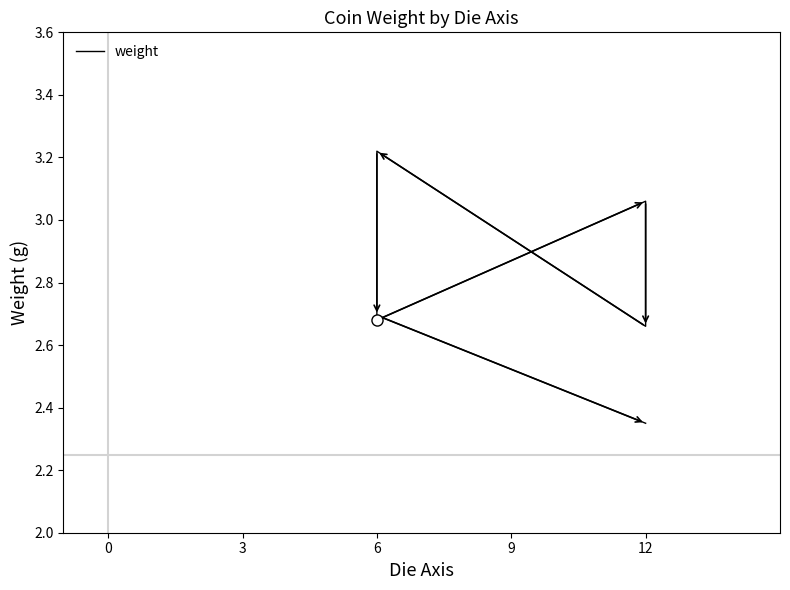

What is the greatest value displayed?

3.2